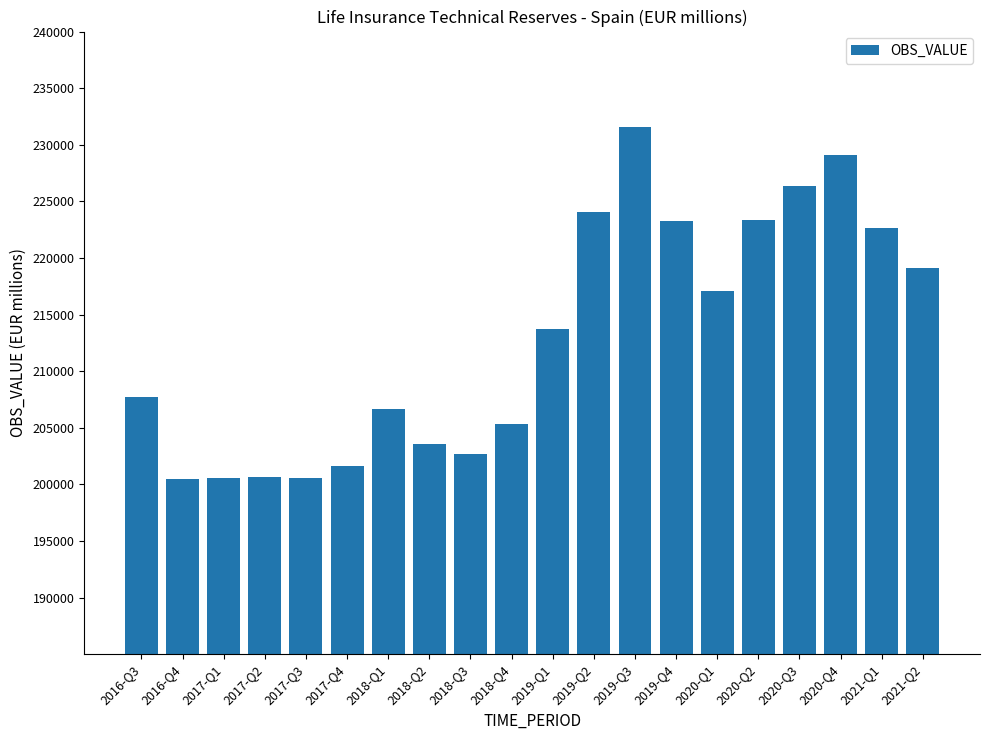

At which category does the chart reach its peak across all series?

2019-Q3